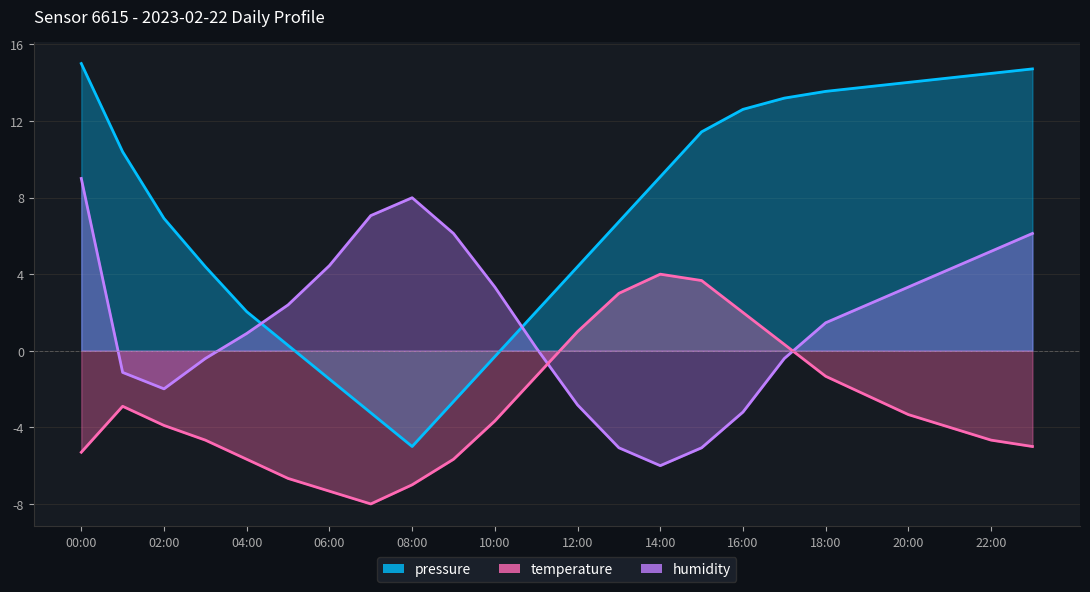

Which category has the highest value across all series?

00:00